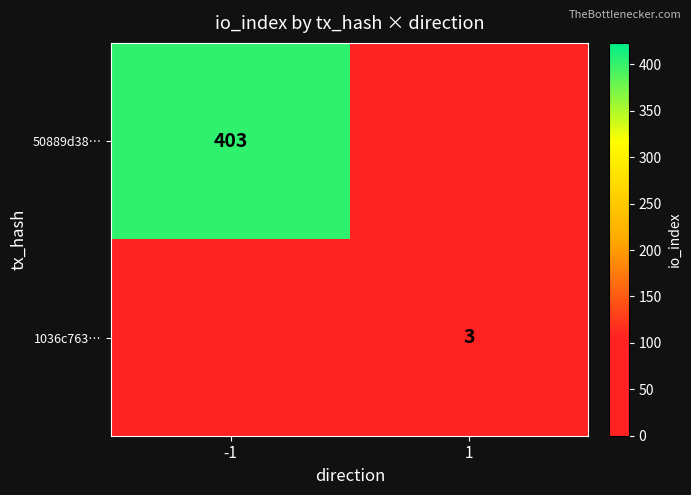

Is the value of 50889d38… at -1 greater than the value of 1036c763… at 1?

Yes